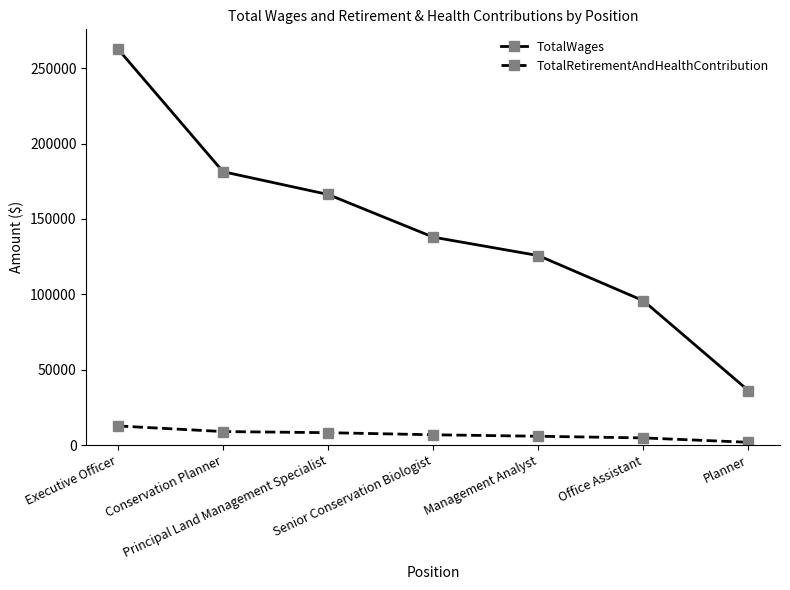

Where is TotalWages nearest to the value 149448?

Senior Conservation Biologist